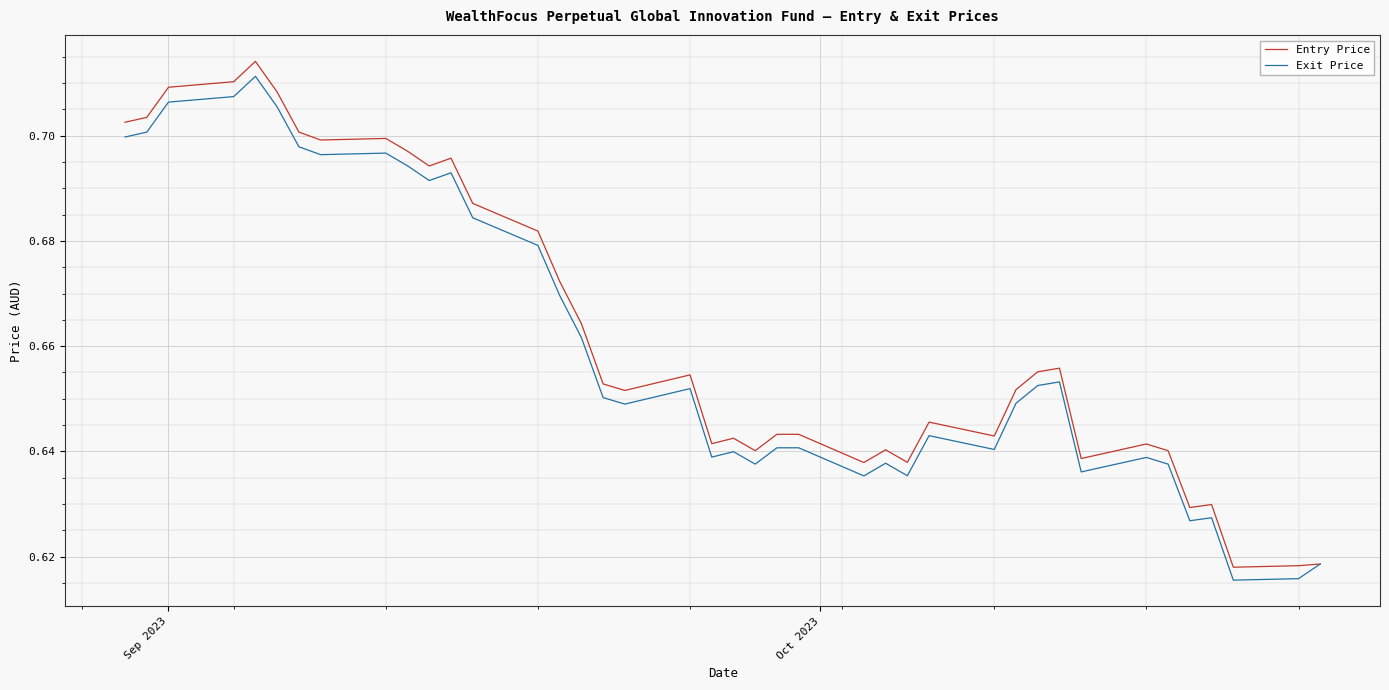

Which series has the largest range (max minus min)?

Entry Price